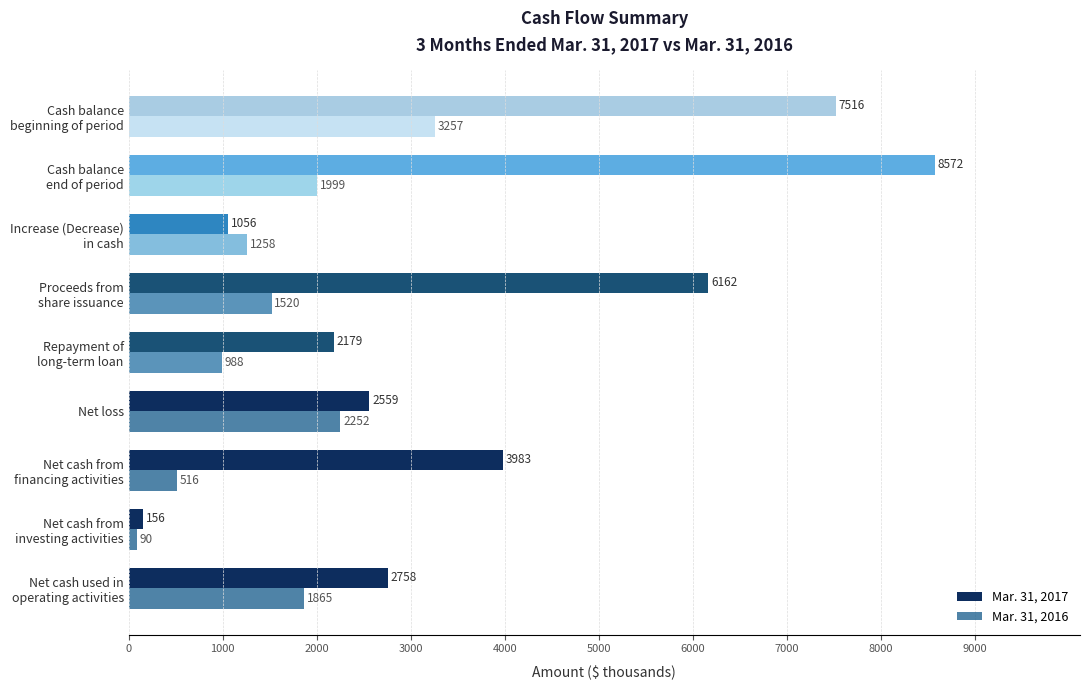

Count the number of data series in this chart.

2